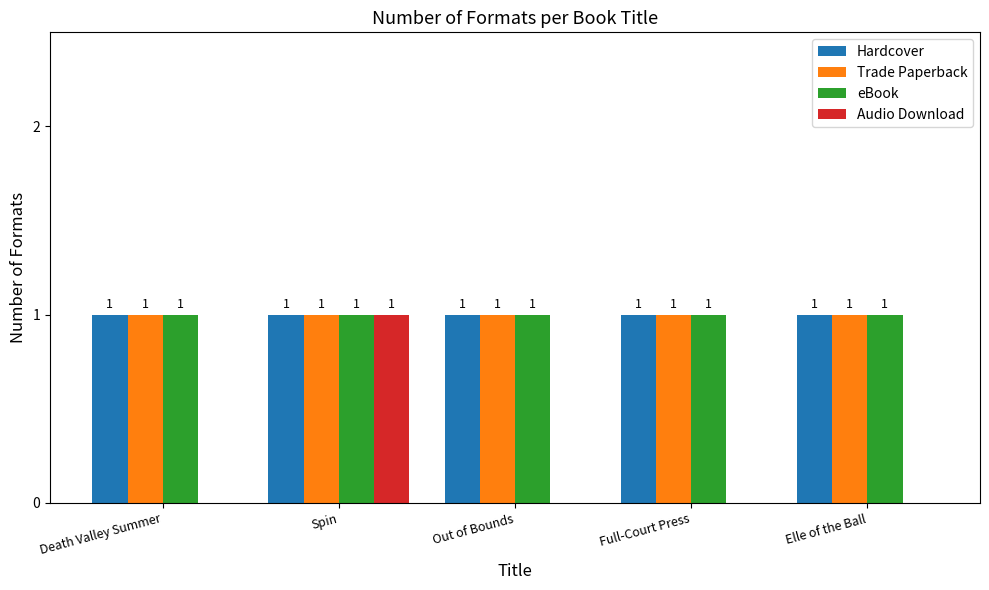

How many Audio Download values are between 0 and 1?

5